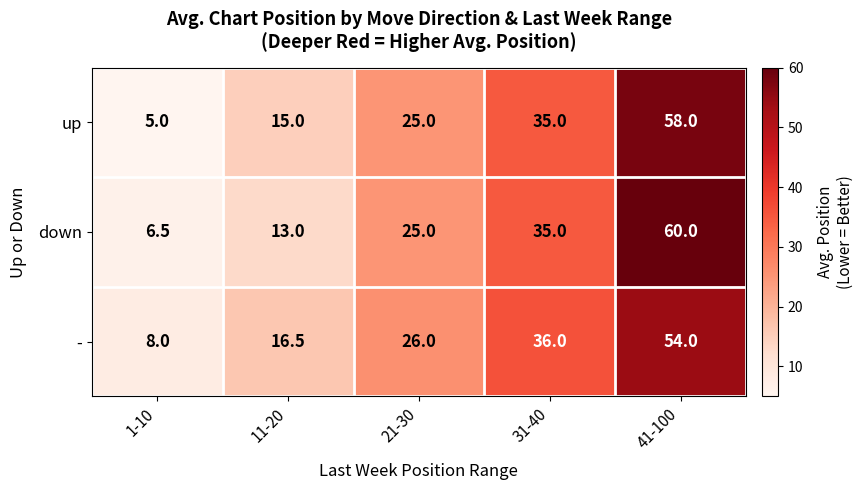

Rank the series by their average value, from lowest to highest.

up, down, -